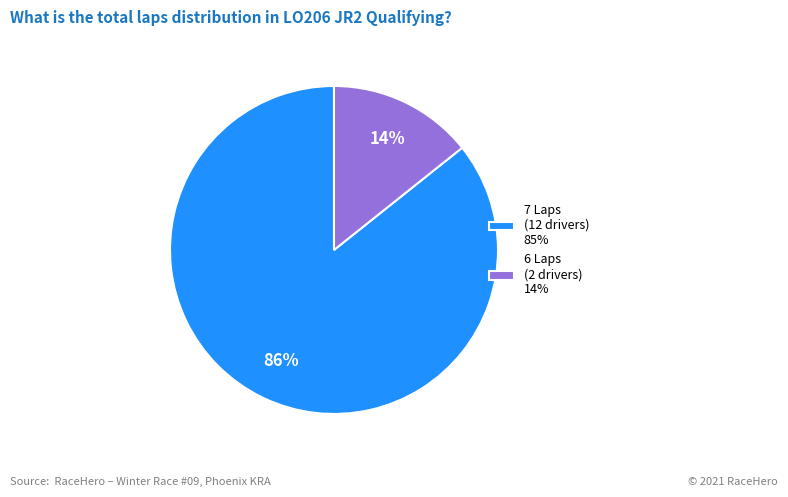

Is there a majority slice in this chart?

Yes